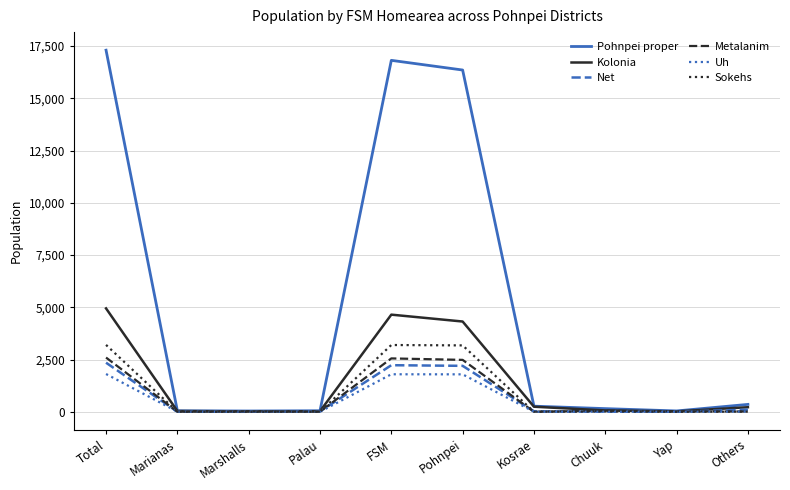

Which series has the largest total across all categories?

Pohnpei proper